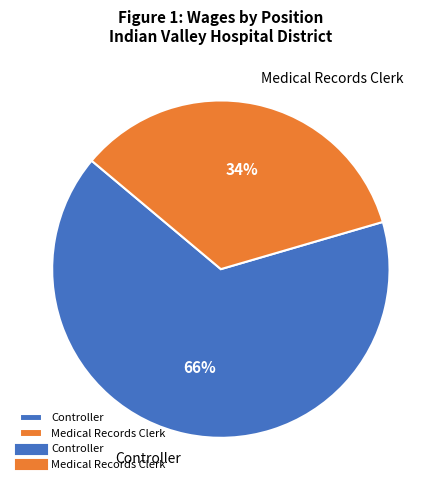

How many segments does this pie chart have?

2